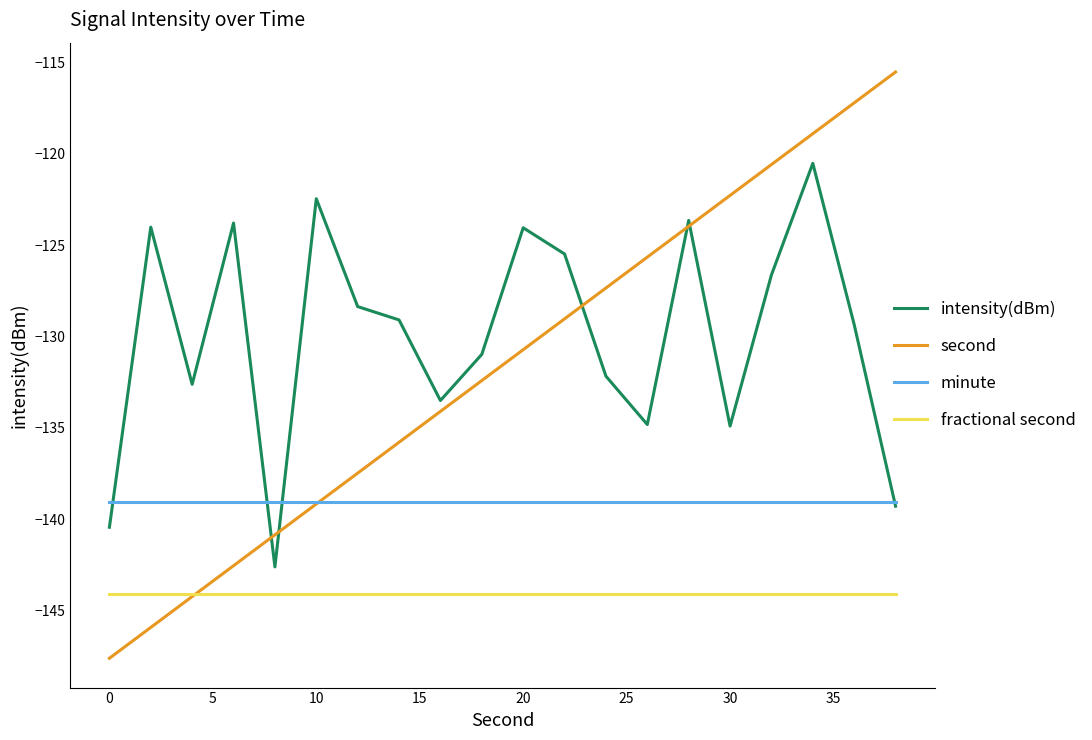

What are all the series names shown in the legend?

intensity(dBm), second, minute, fractional second